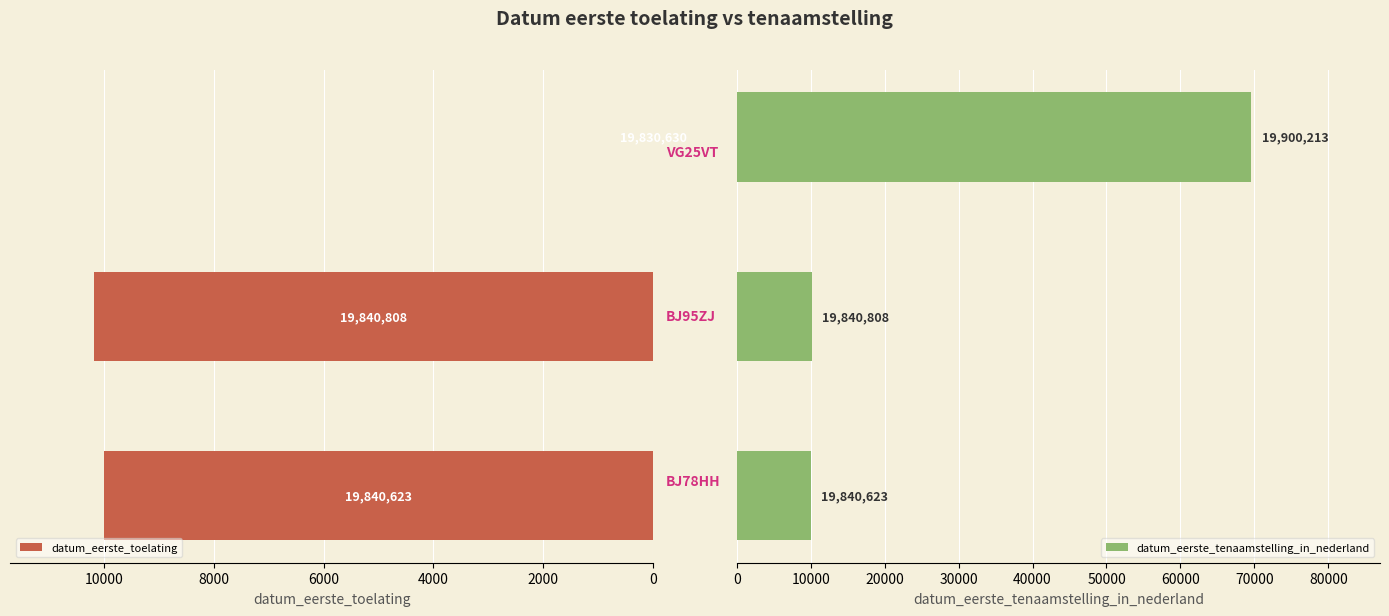

True or false: datum_eerste_toelating has a value of 2502 at 0.

False